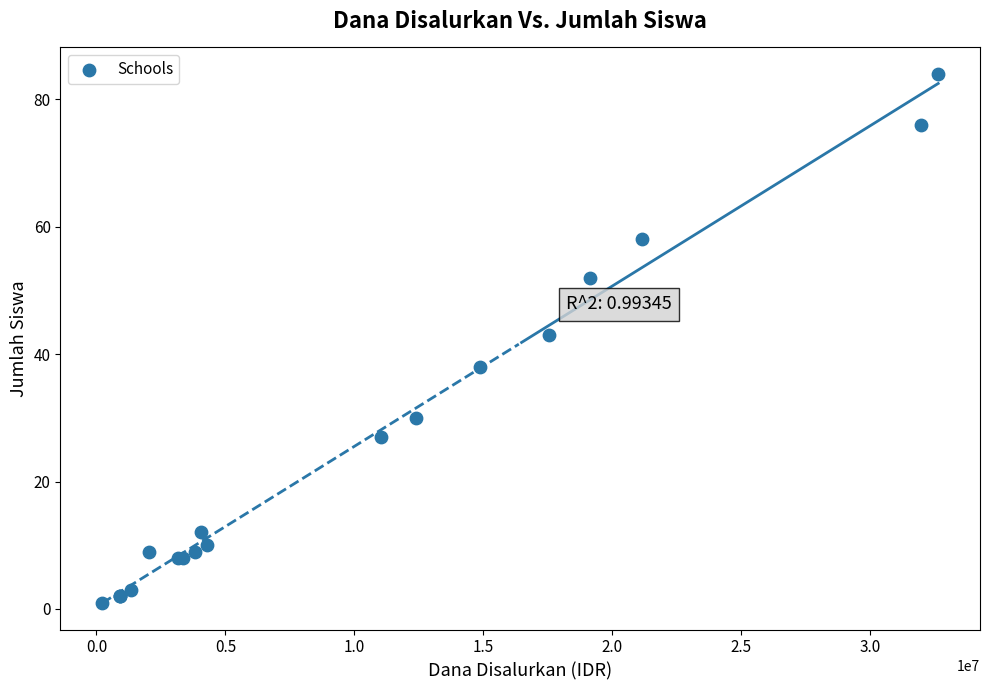

What Y value in the scatter plot is closest to 42?

43